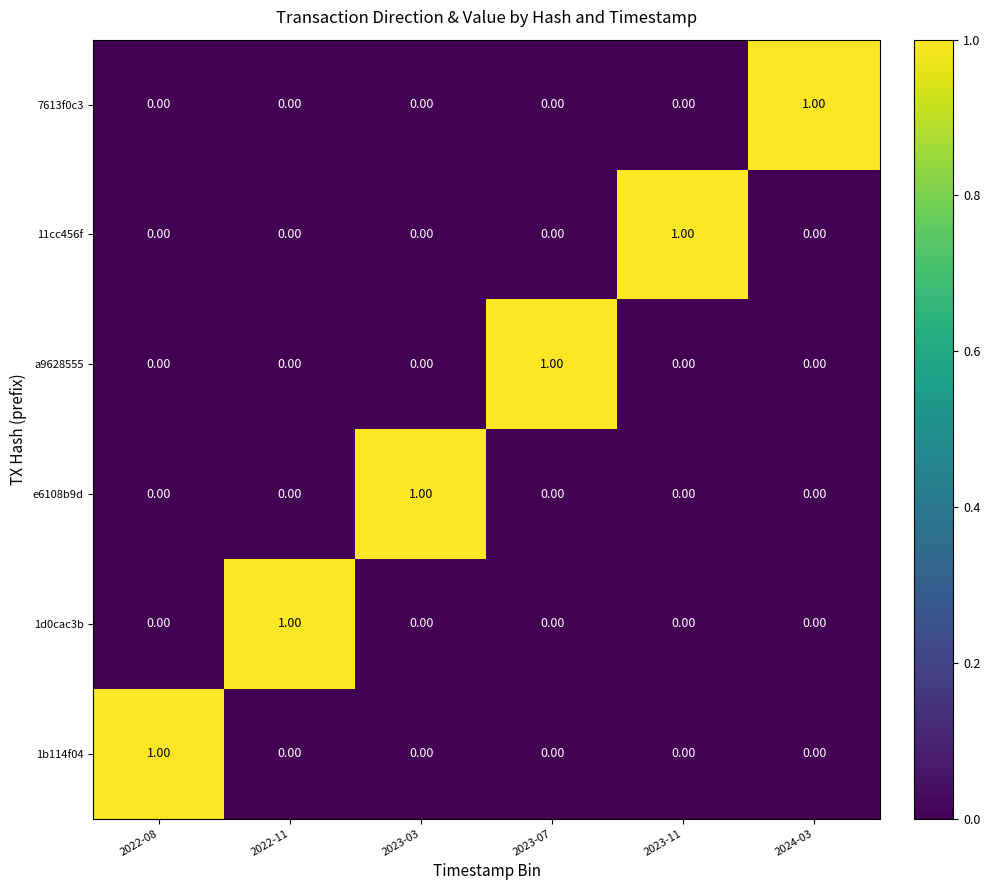

At how many categories does at least one series exceed 0?

6